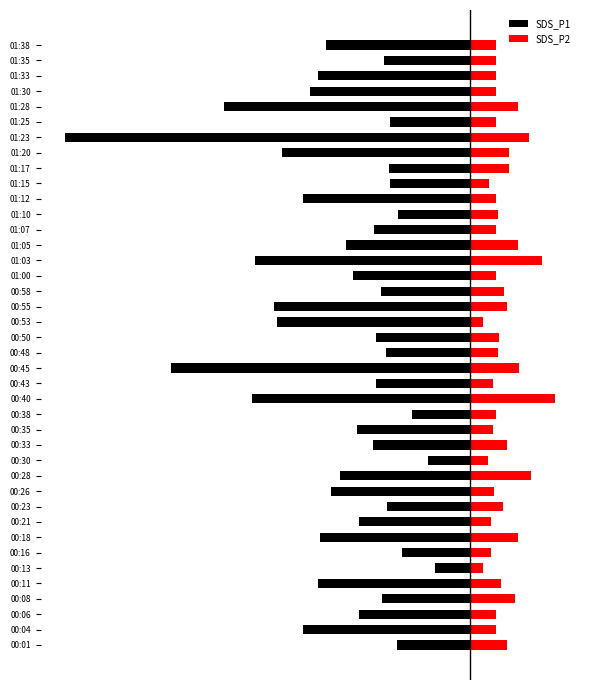

What is the value of the SDS_P1 bar at the 22nd from the left?

-2.9